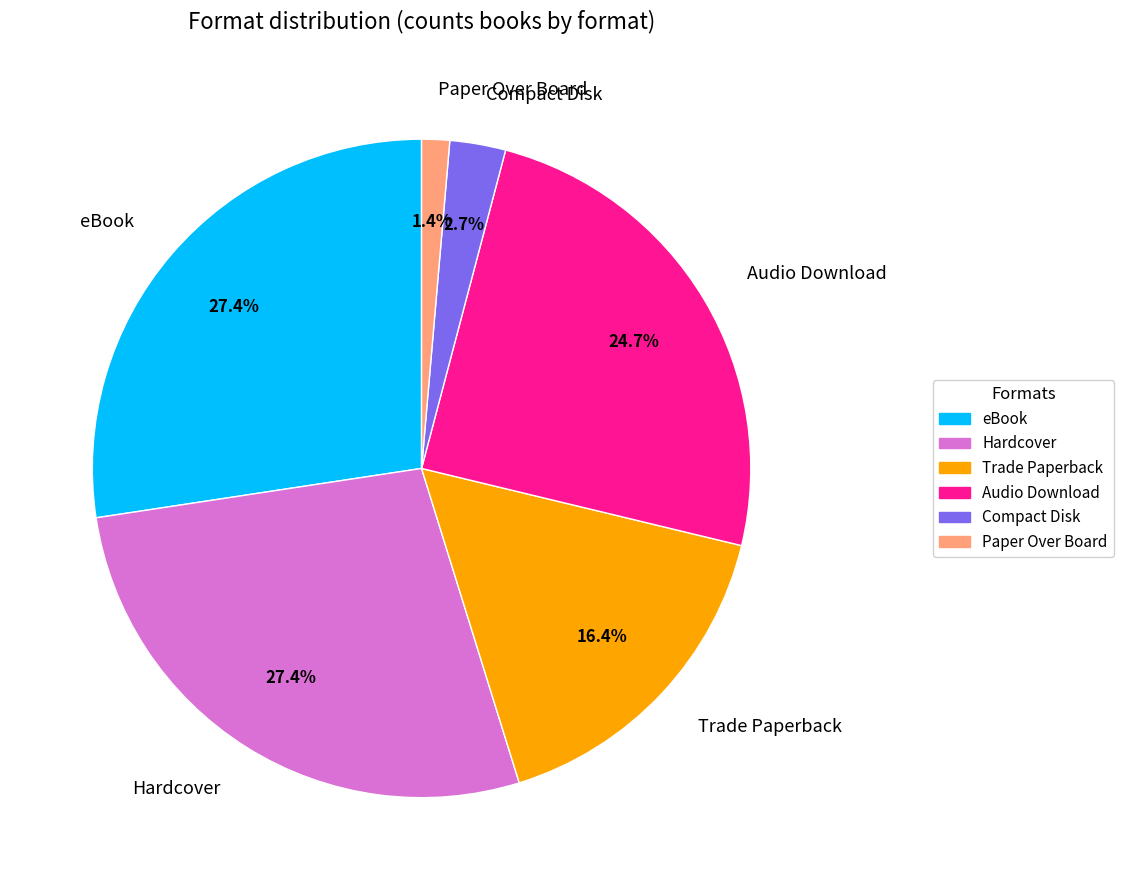

What is the smallest slice in the pie chart?

Paper Over Board